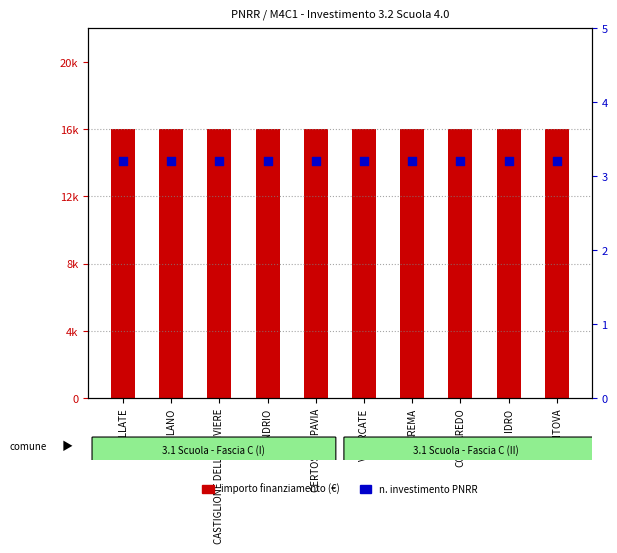

Is the value of investimento (sub) at CASTIGLIONE DELLE STIVIERE greater than the value of importo finanziamento at CORNAREDO?

No